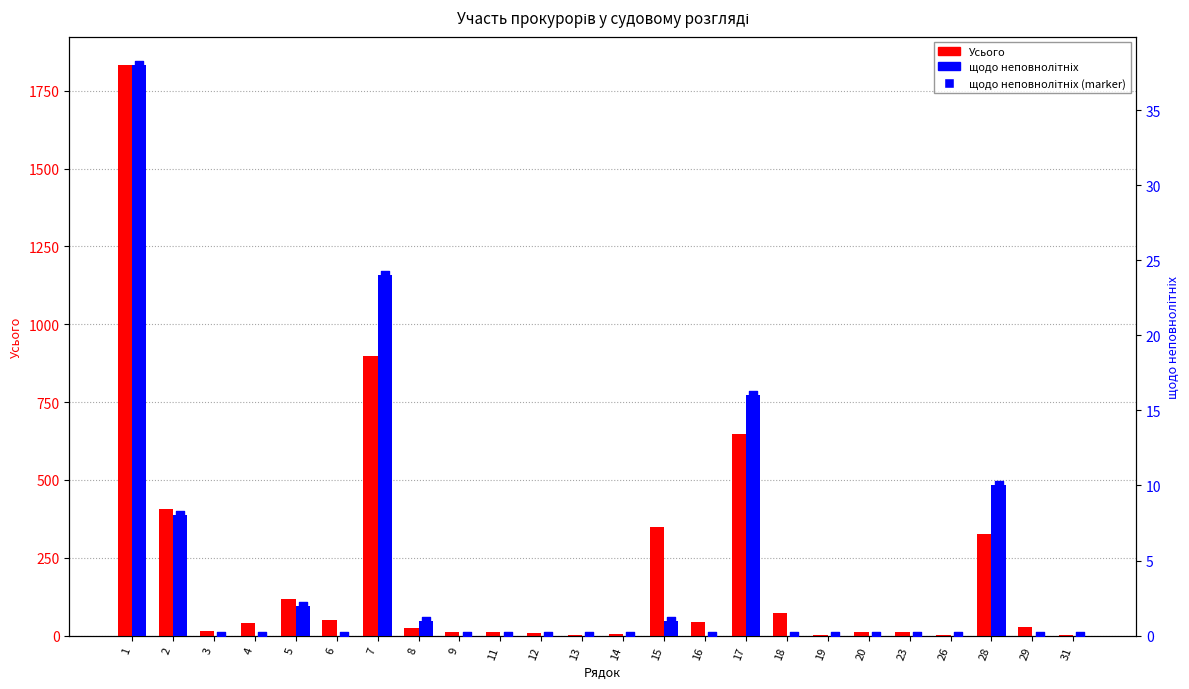

What is the total value across all series at 31?

1